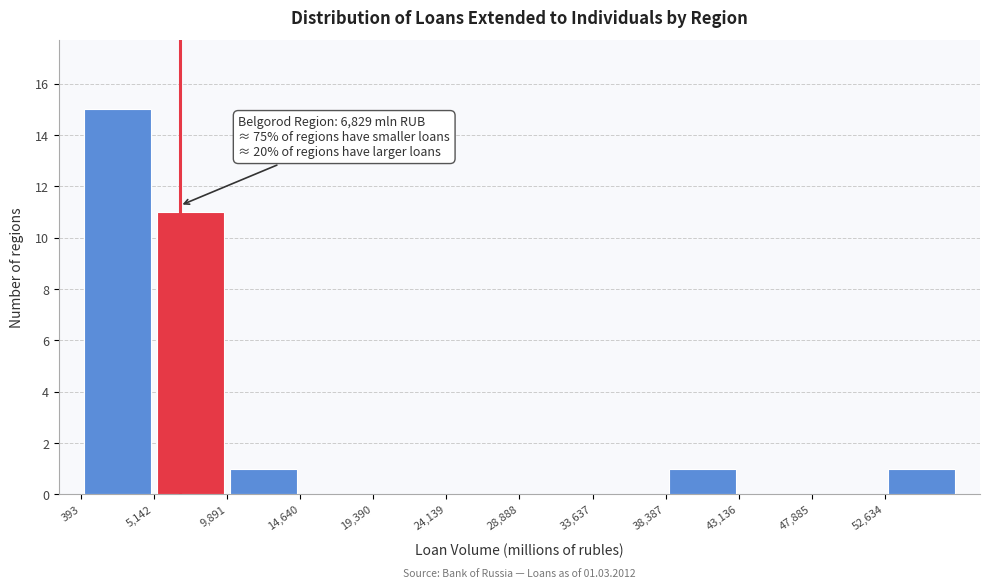

Which range on the x-axis has the tallest bar?

500 to 5000